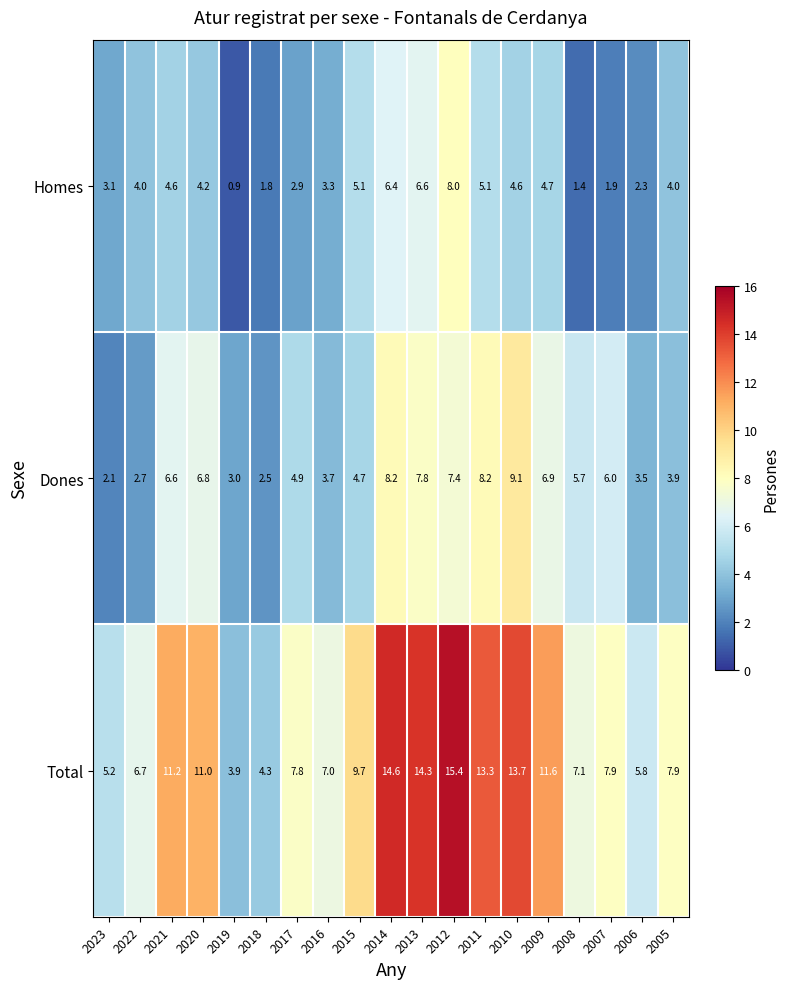

Is it true that Homes equals 4.6 at 2021?

True